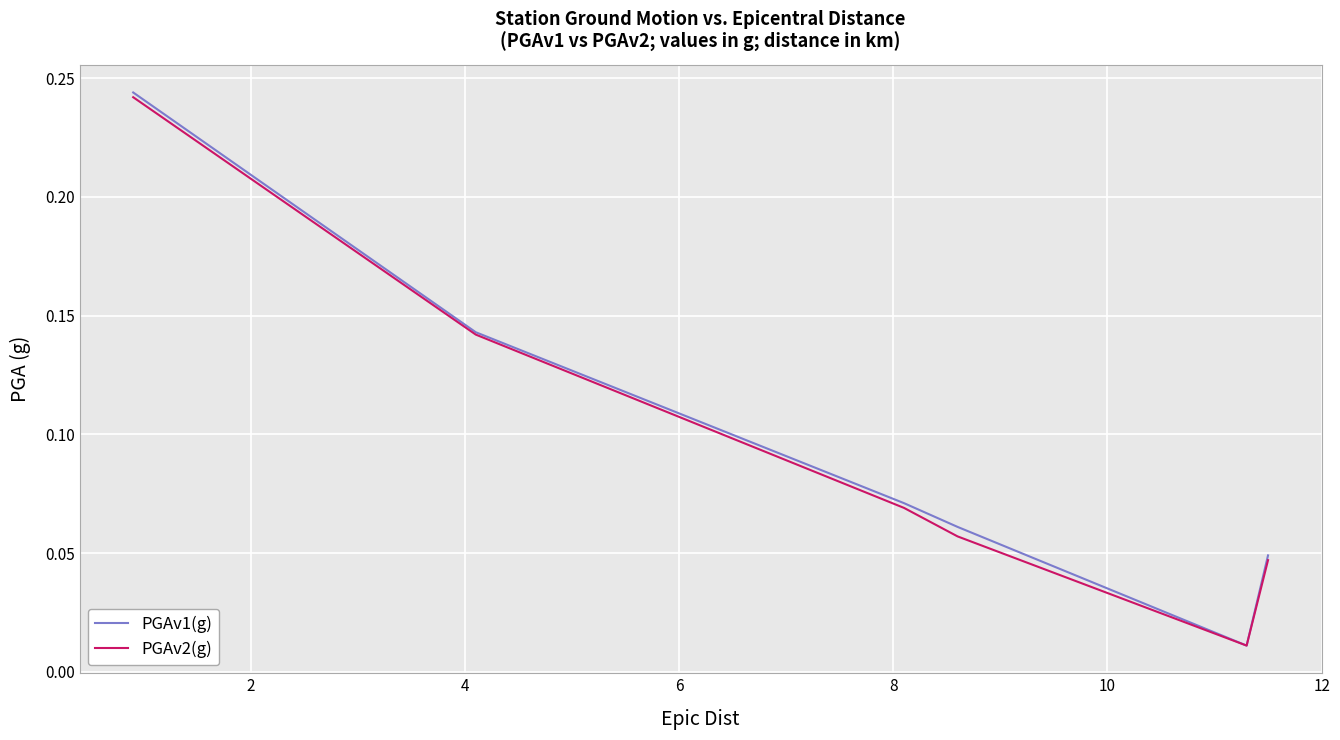

Is this an area chart (filled region under the line)?

No